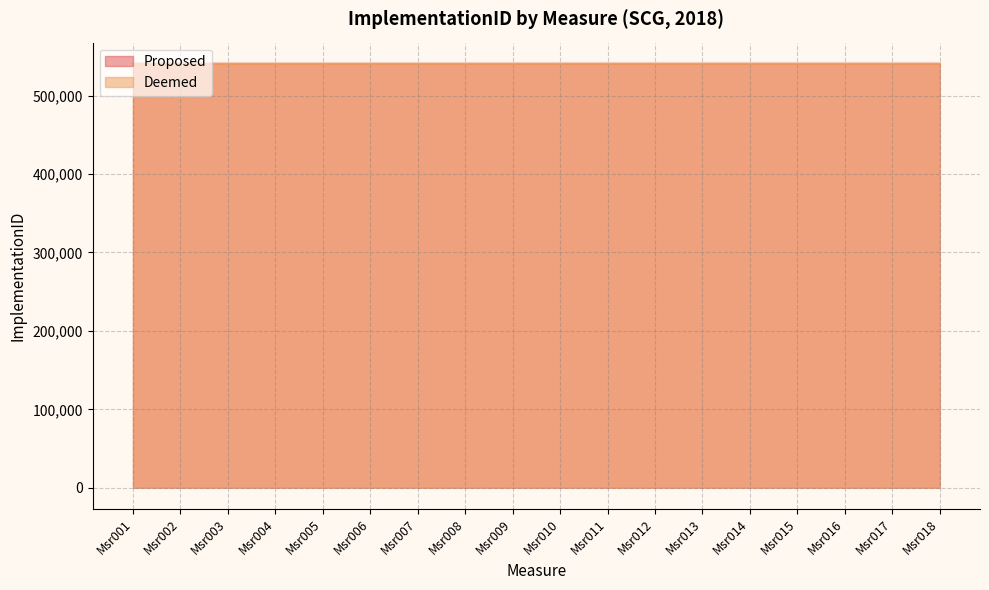

Rank the series at Msr016 from lowest to highest value.

Proposed, Deemed